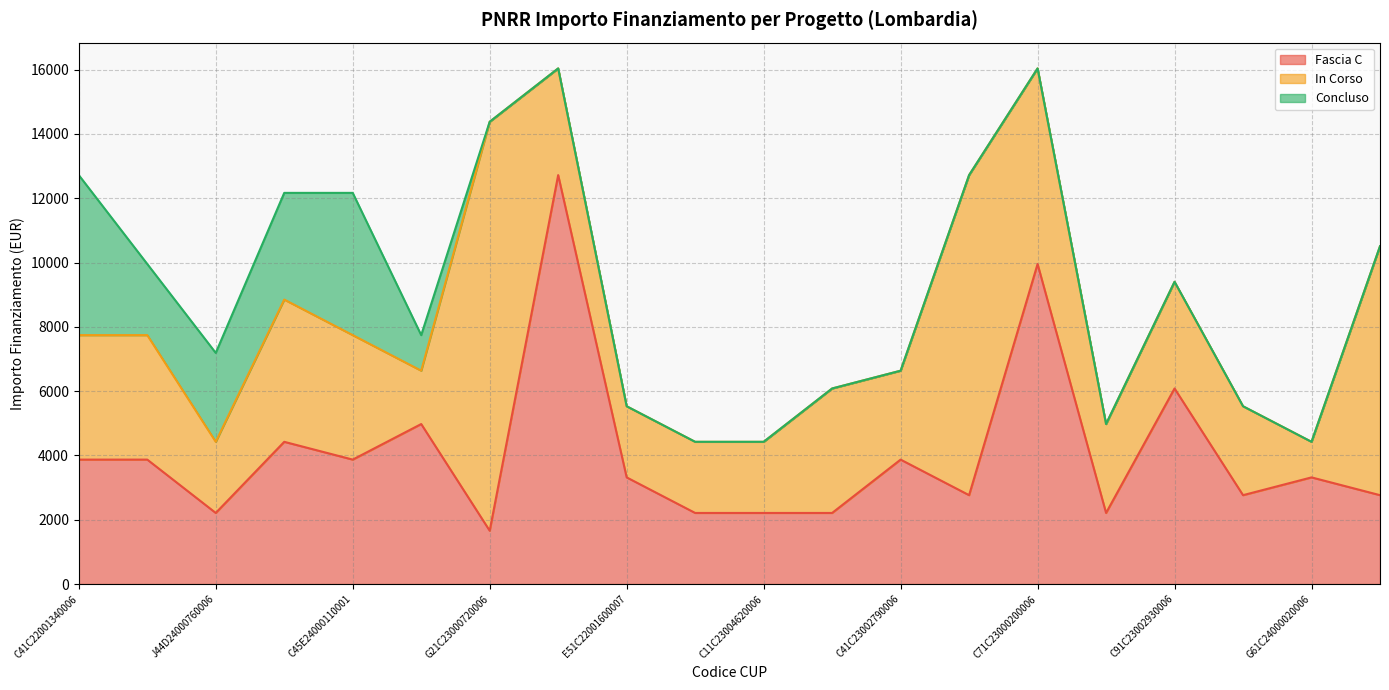

Which category has the highest value in the Fascia C series?

J11C23001100006